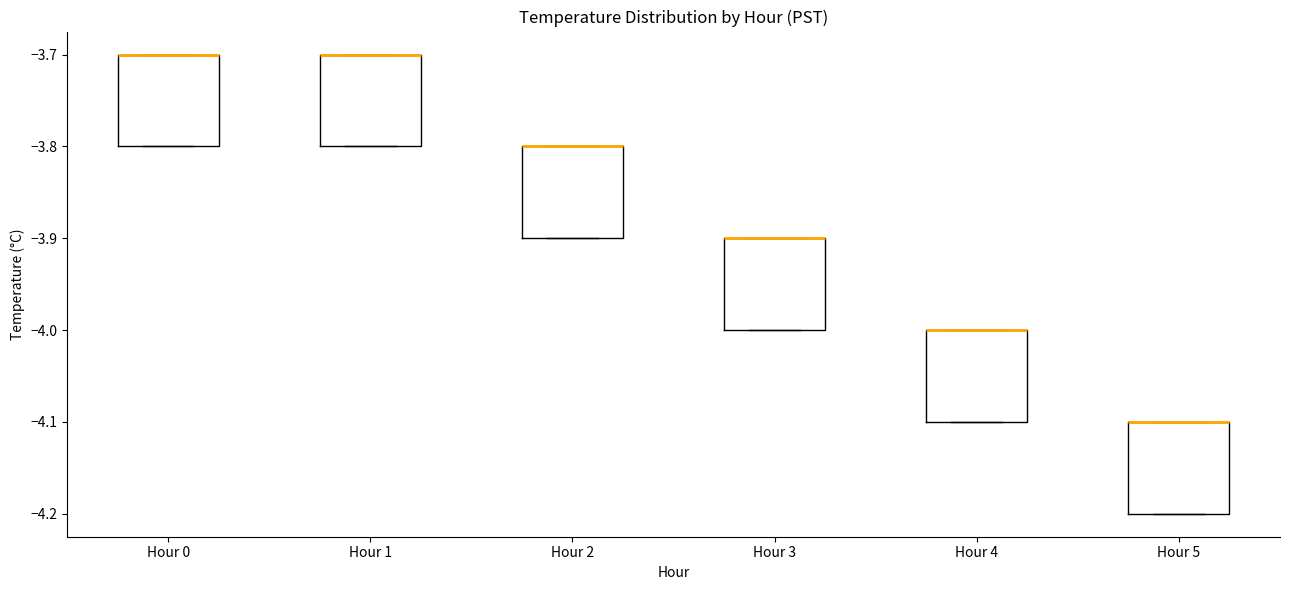

Reading left to right, read every box against the y-axis: the position of its median line, the range the box covers, and the ends of its whiskers. The values are not printed on the chart, so give them approximately, as read against the axis.

Hour 0: median -3.7 (drawn on the box's upper edge), box -3.8 to -3.7, whiskers -3.8 to -3.7
Hour 1: median -3.7 (drawn on the box's upper edge), box -3.8 to -3.7, whiskers -3.8 to -3.7
Hour 2: median -3.8 (drawn on the box's upper edge), box -3.9 to -3.8, whiskers -3.9 to -3.8
Hour 3: median -3.9 (drawn on the box's upper edge), box -4.0 to -3.9, whiskers -4.0 to -3.9
Hour 4: median -4.0 (drawn on the box's upper edge), box -4.1 to -4.0, whiskers -4.1 to -4.0
Hour 5: median -4.1 (drawn on the box's upper edge), box -4.2 to -4.1, whiskers -4.2 to -4.1